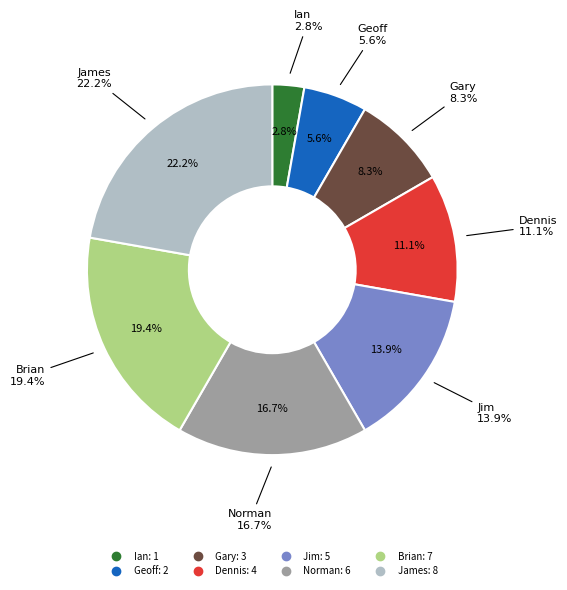

To the nearest percent, what is the difference between the Jim and James slice percentages?

8%